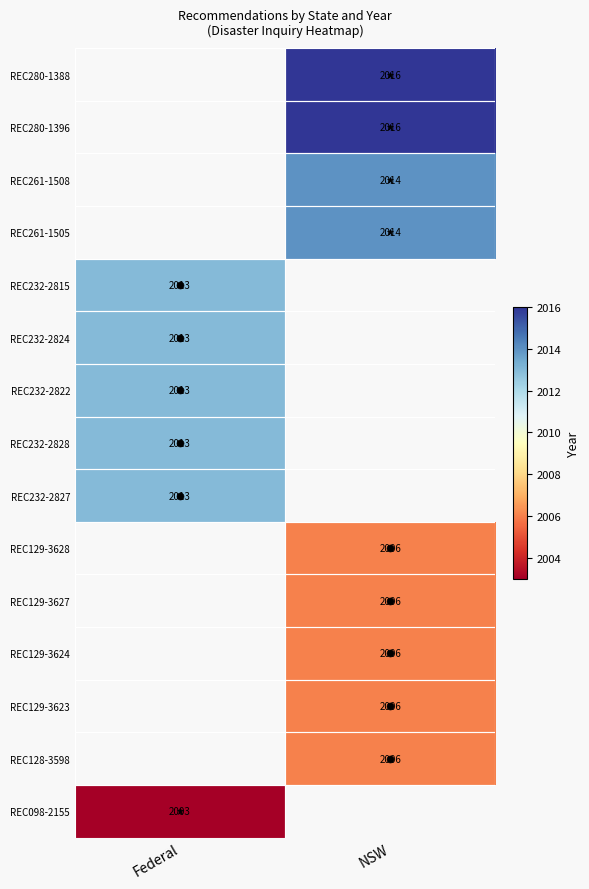

Between NSW and Federal, which is larger?

Federal